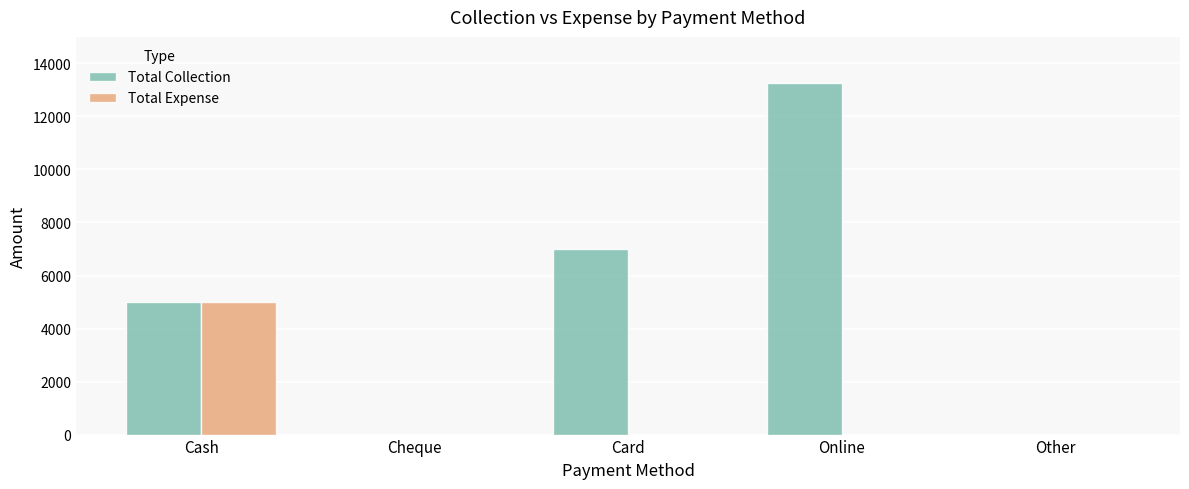

The value of Total Collection at Card is 7000. True or false?

True